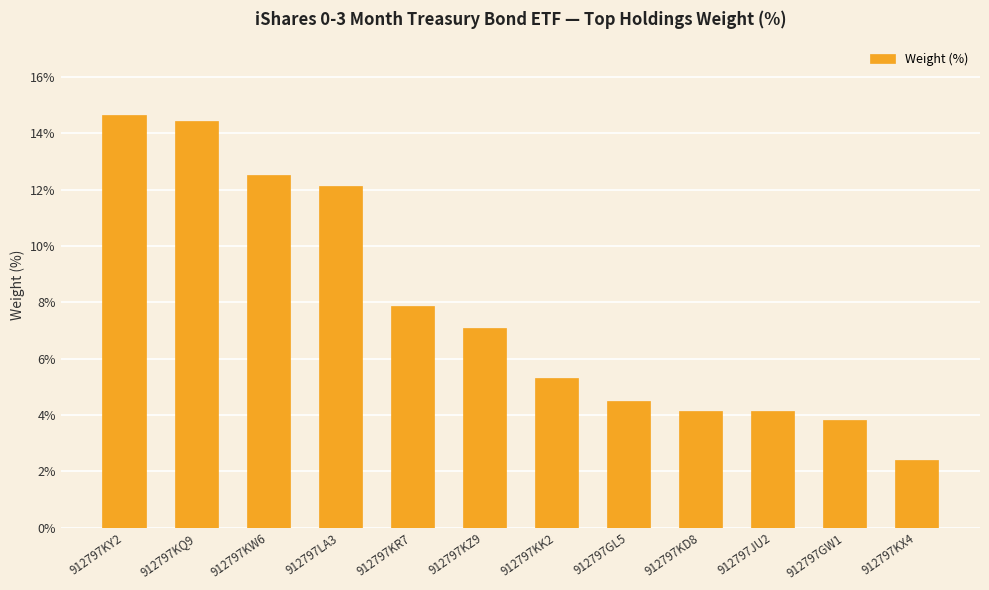

What is the change in value from 912797KR7 to 912797GW1?

-4.0